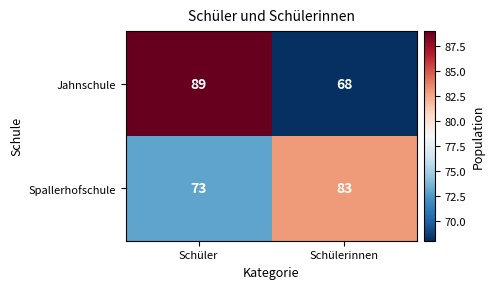

Reading left to right, transcribe all the data shown in this chart.

Jahnschule: 89	68
Spallerhofschule: 73	83